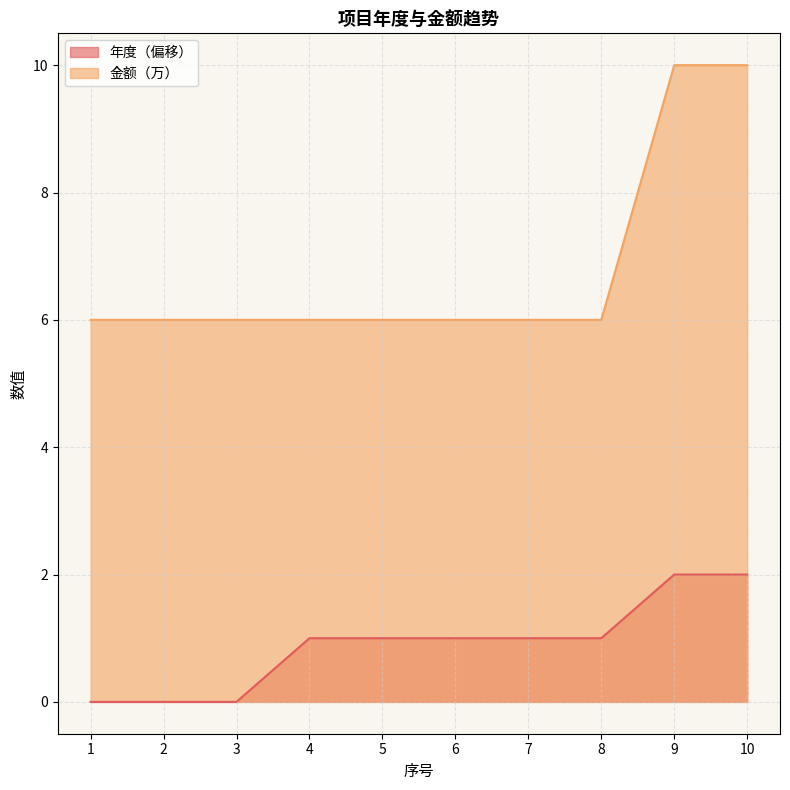

Rank the series by their maximum value, from lowest to highest.

年度（偏移）, 金额（万）